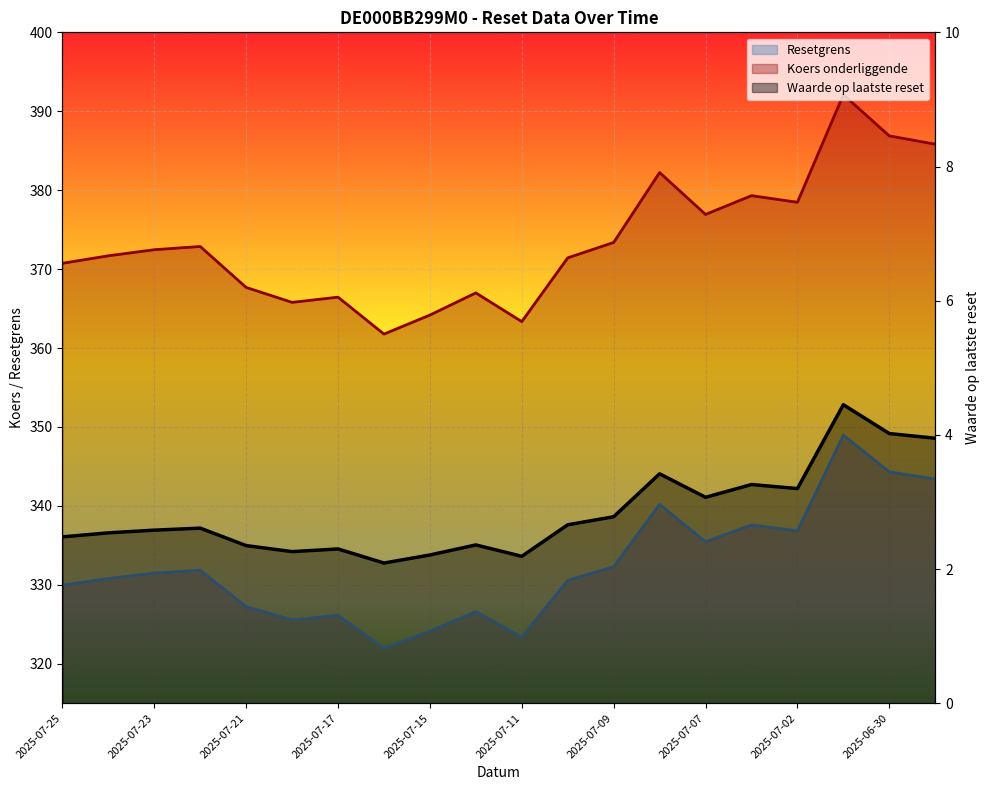

True or false: Waarde op laatste reset and Koers onderliggende intersect in this chart.

False